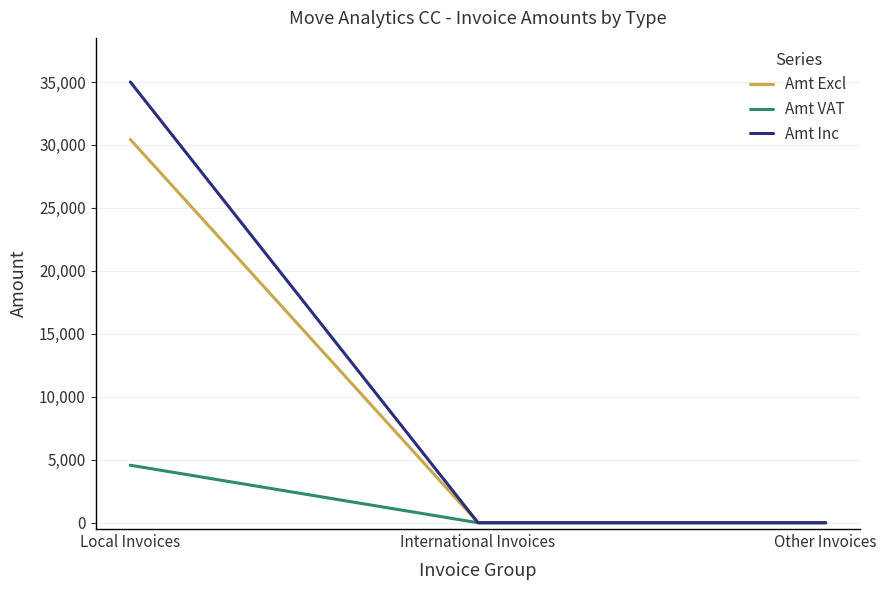

Which series has the widest spread of values?

Amt Inc